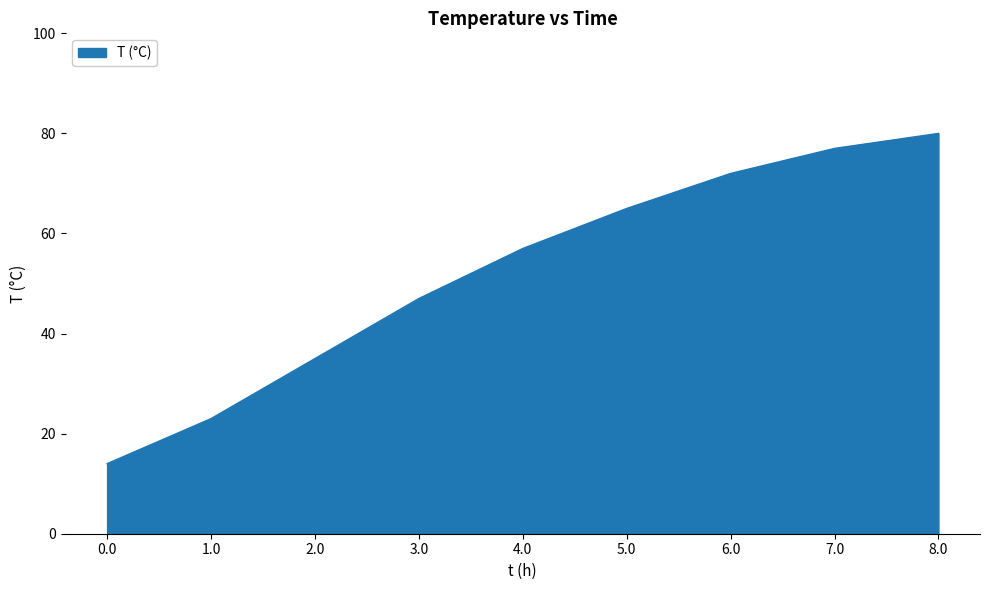

What is the change in value from 1.0 to 4.0?

+34